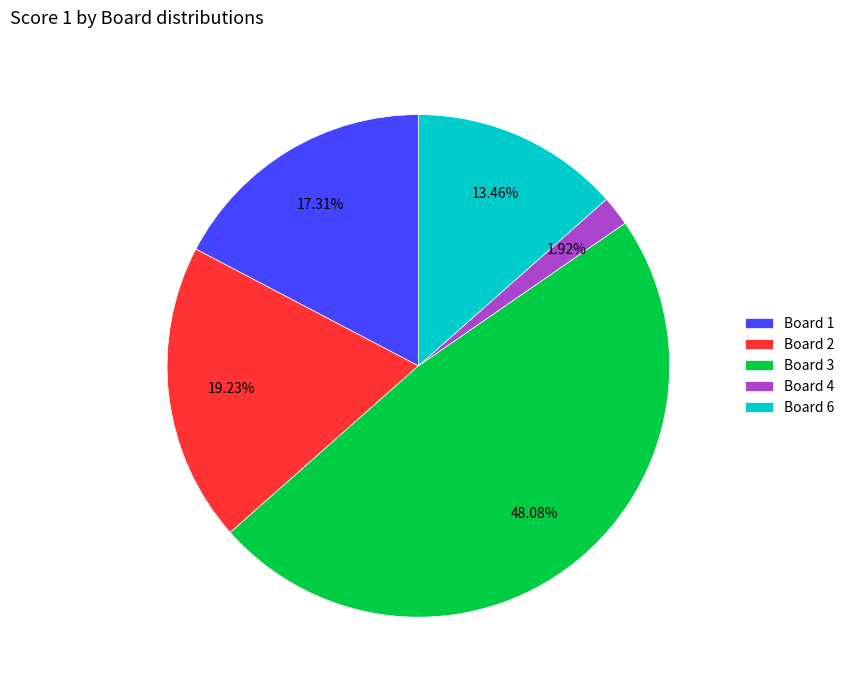

Do Board 6 and Board 3 together represent more than half of the pie?

Yes